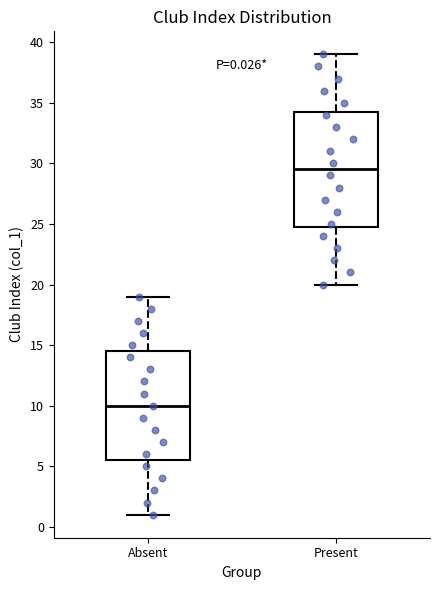

Comparing the boxes themselves (not the whiskers), which one is the tallest?

Present